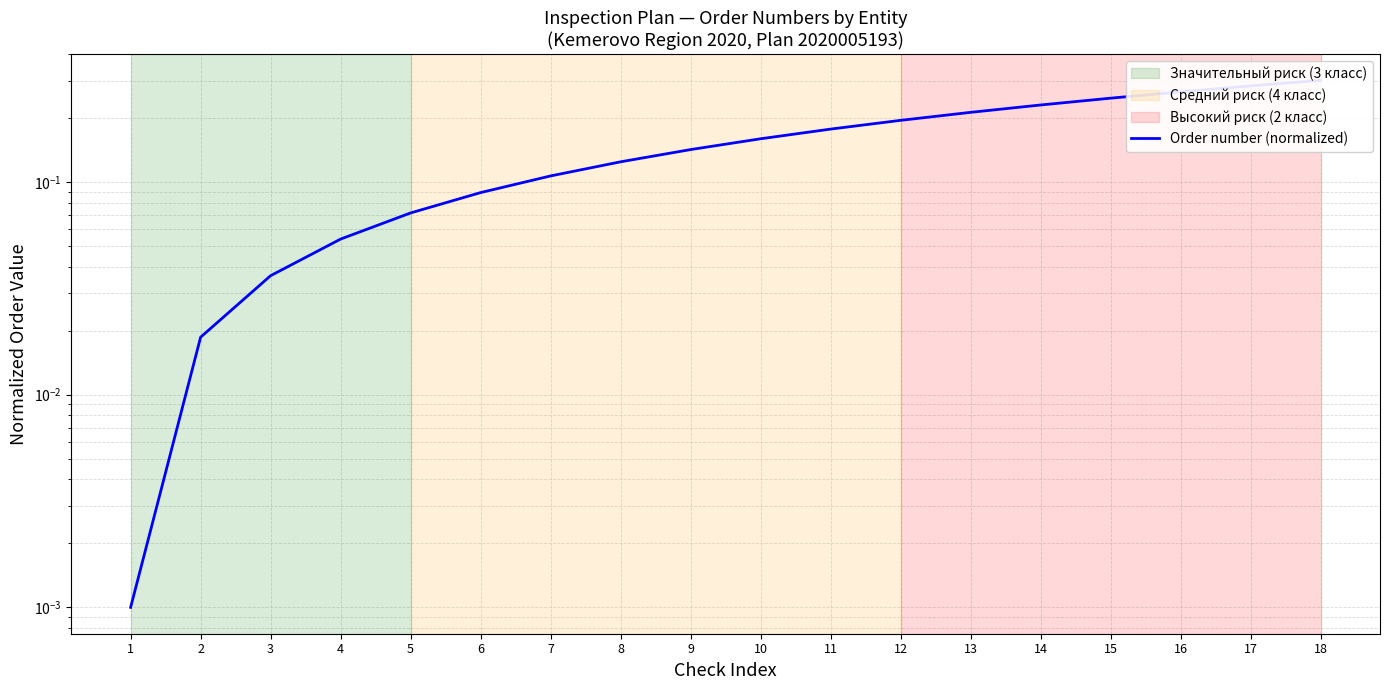

Reading left to right, list all the values displayed in this chart.

1=0.0	2=0.0	3=0.0	4=0.1	5=0.1	6=0.1	7=0.1	8=0.1	9=0.1	10=0.2	11=0.2	12=0.2	13=0.2	14=0.2	15=0.2	16=0.3	17=0.3	18=0.3